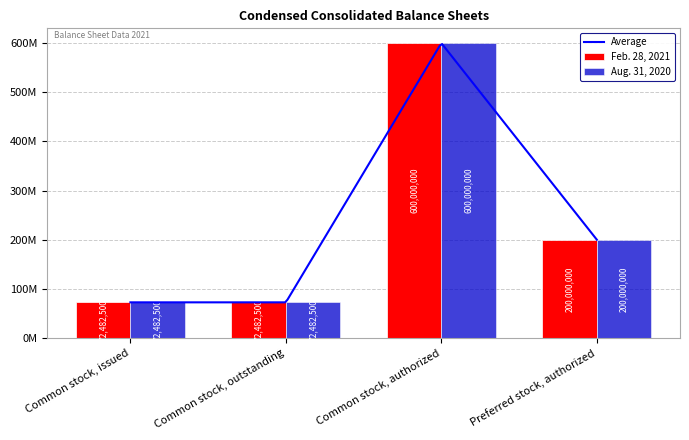

Reading left to right, list all the values displayed in this chart.

Feb. 28, 2021: Common stock, issued=72482500	Common stock, outstanding=72482500	Common stock, authorized=600000000	Preferred stock, authorized=200000000
Aug. 31, 2020: Common stock, issued=72482500	Common stock, outstanding=72482500	Common stock, authorized=600000000	Preferred stock, authorized=200000000